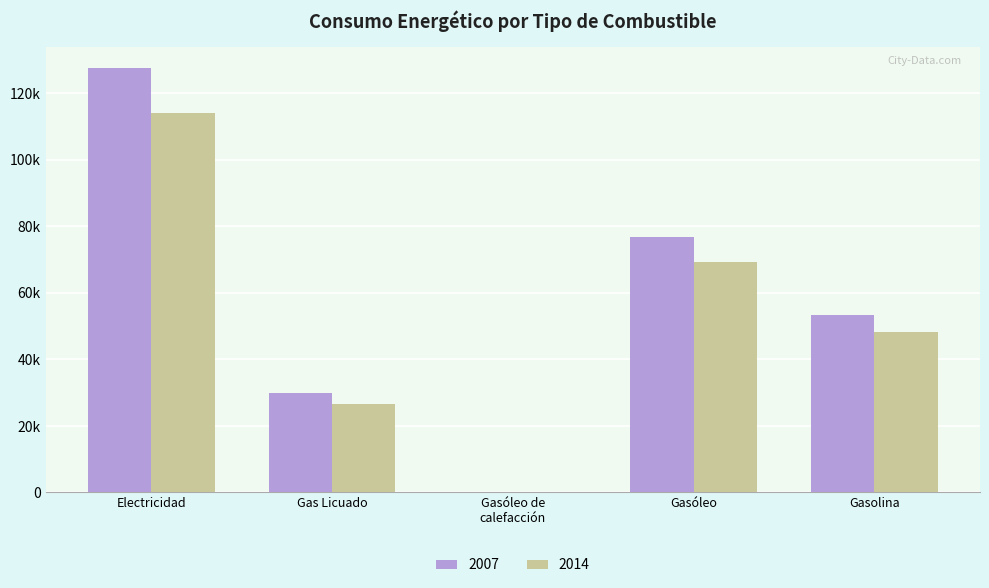

Is the value of 2007 at Electricidad greater than the value of 2014 at Electricidad?

Yes